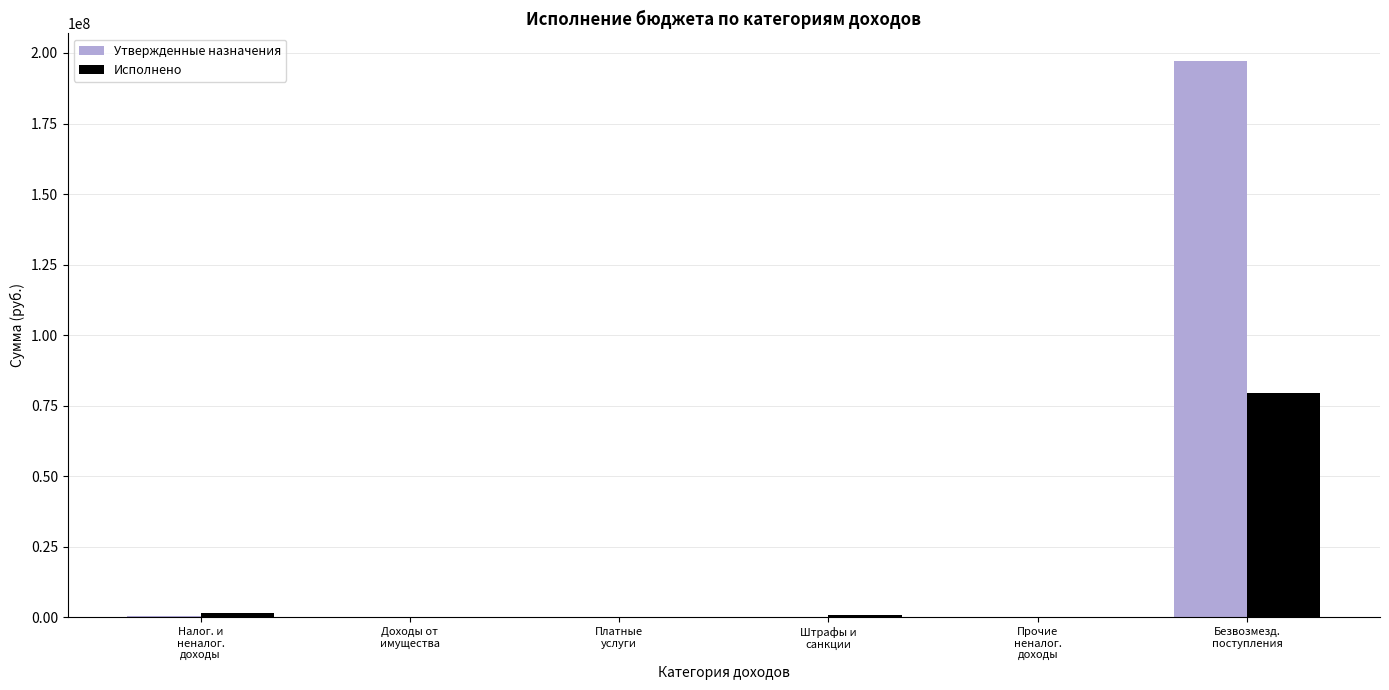

What is the highest value of the Утвержденные назначения series?

197037970.0